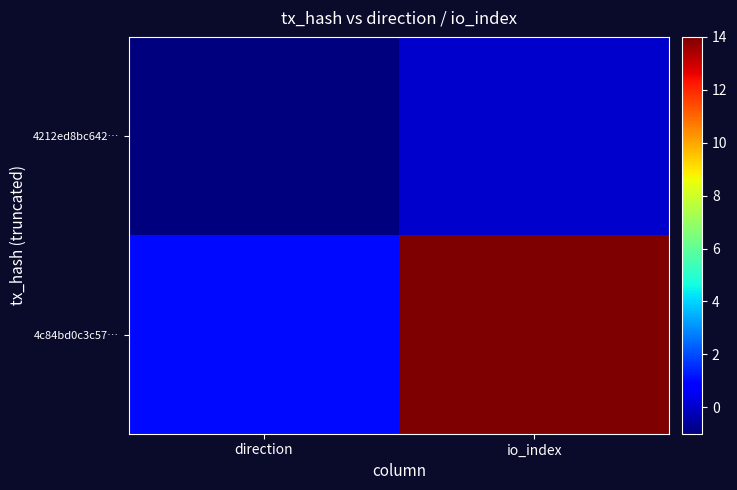

At which category is the sum across all series the highest?

io_index